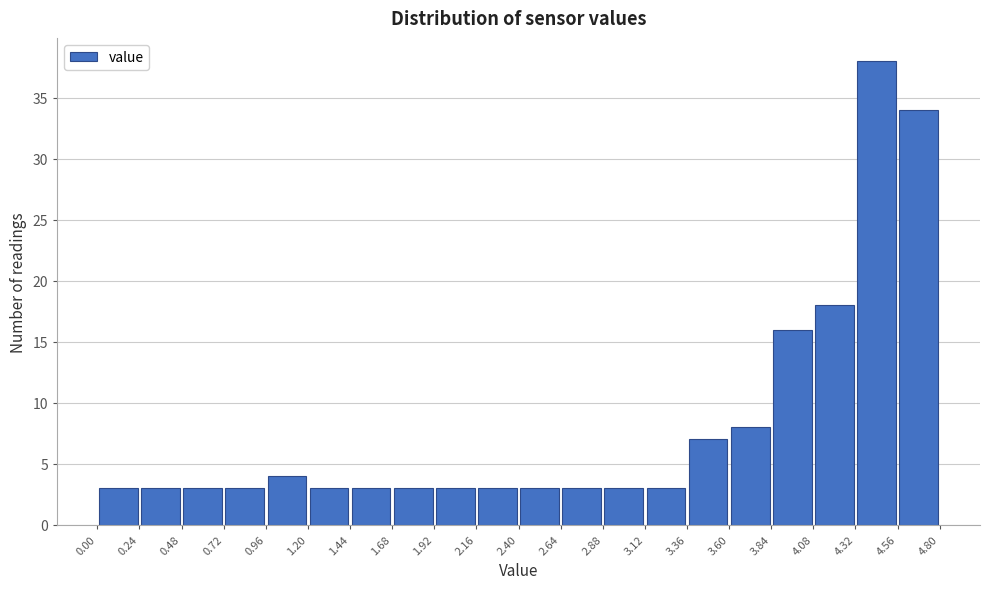

Over which range of the x-axis is the bar tallest?

4.32 to 4.56